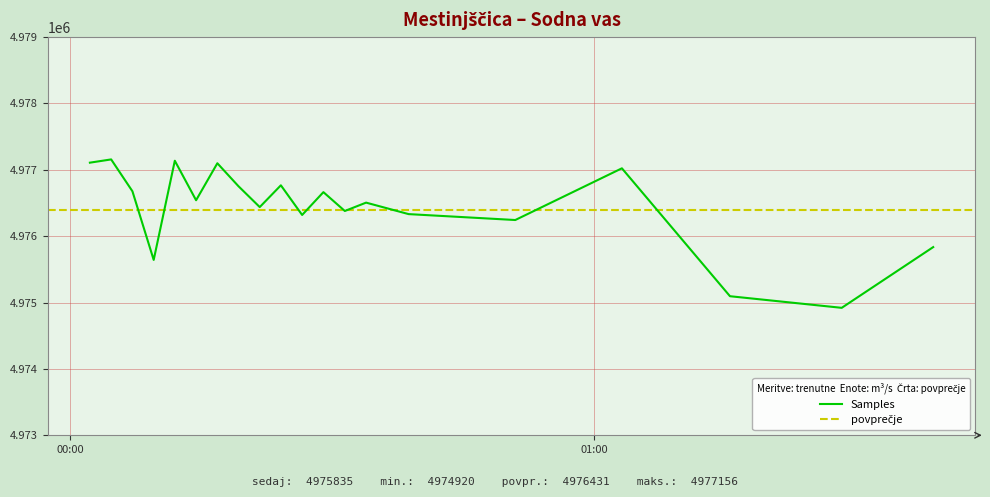

Does the chart display data point markers on the line(s)?

No